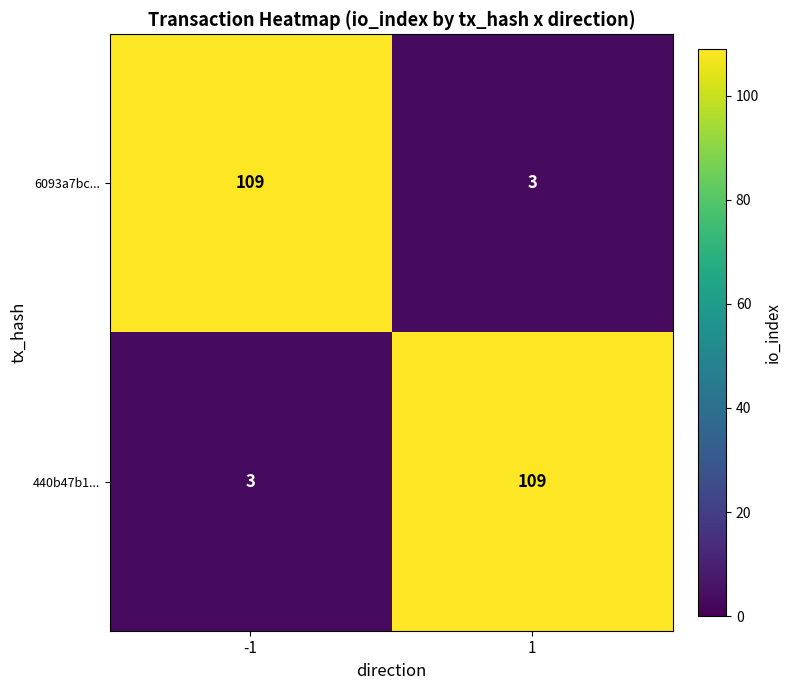

What is the sum of the 6093a7bc... values at -1 and 1?

112